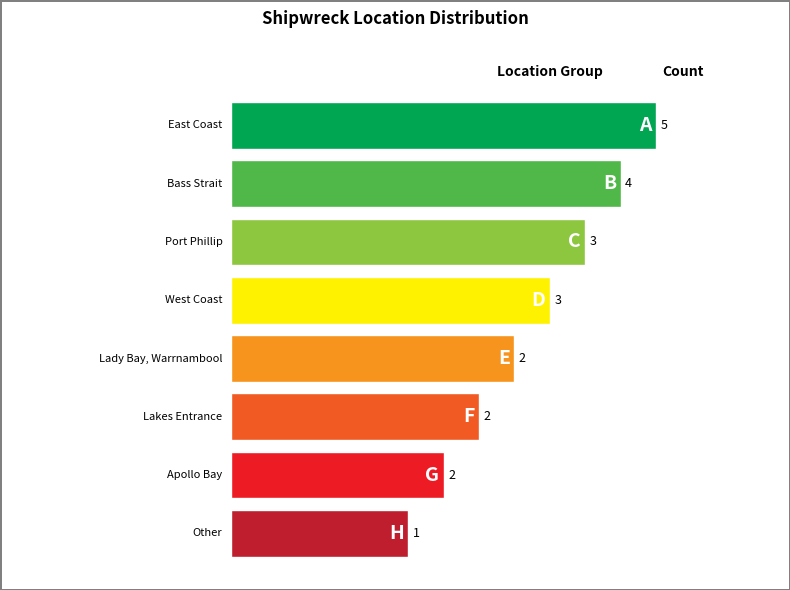

How many bars are there in total?

8